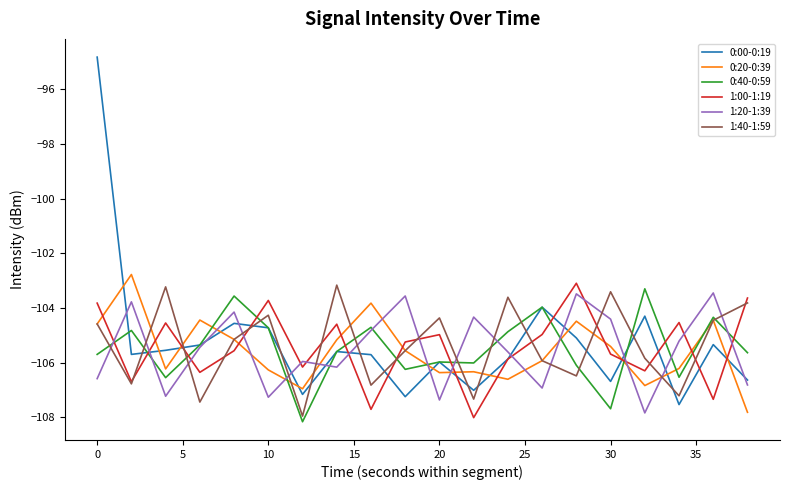

Which series has the largest range (max minus min)?

0:00-0:19